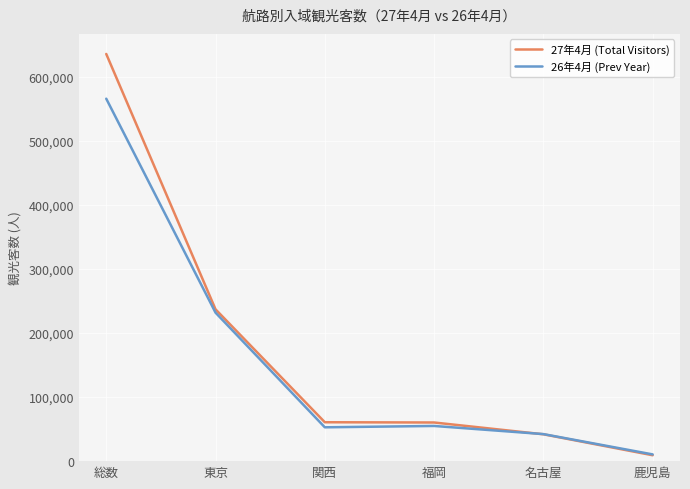

What is the difference between the second highest and second lowest values in the 26年4月 (Prev Year) series?

189500